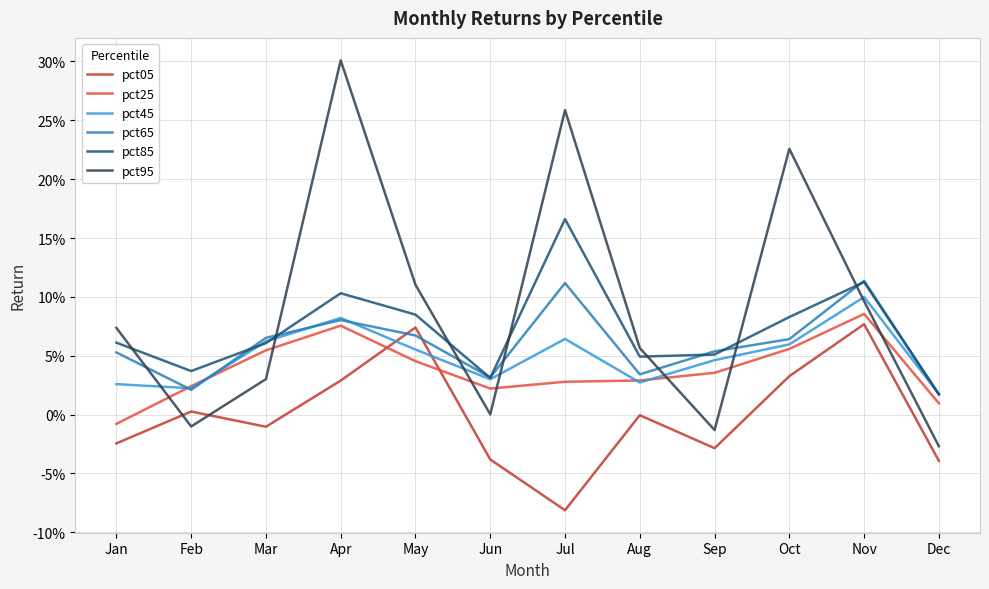

After their last crossing, which series has the higher values: pct45 or pct25?

pct45